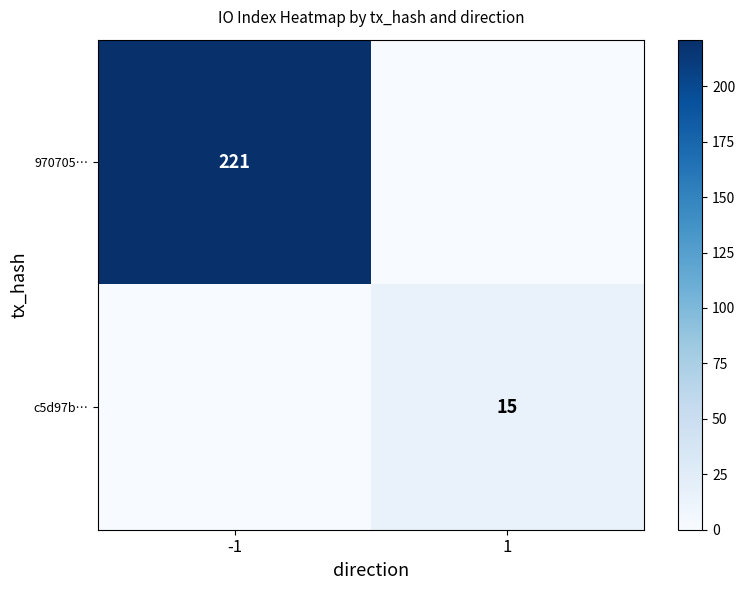

The value of 970705… at -1 is 365. True or false?

False